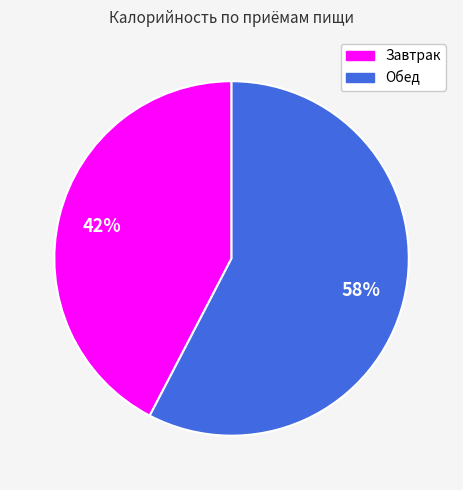

Does any single category account for the majority?

Yes